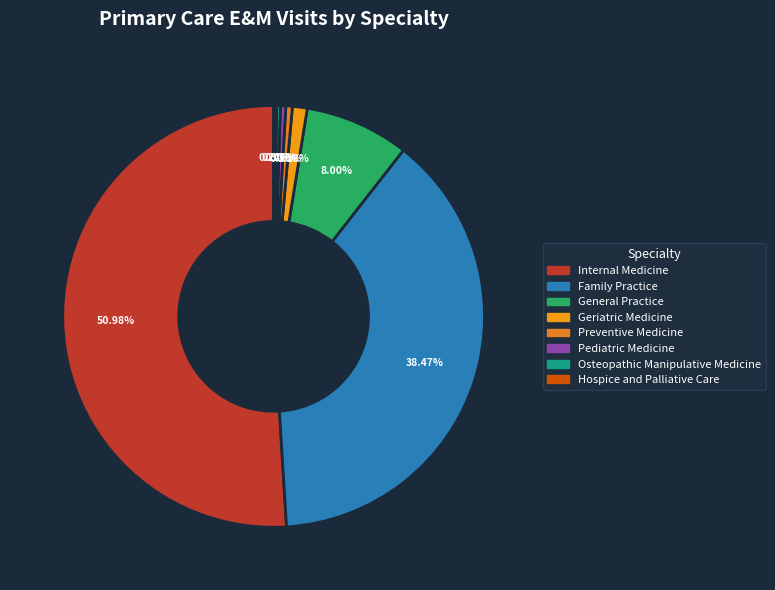

What is the majority slice?

Internal Medicine